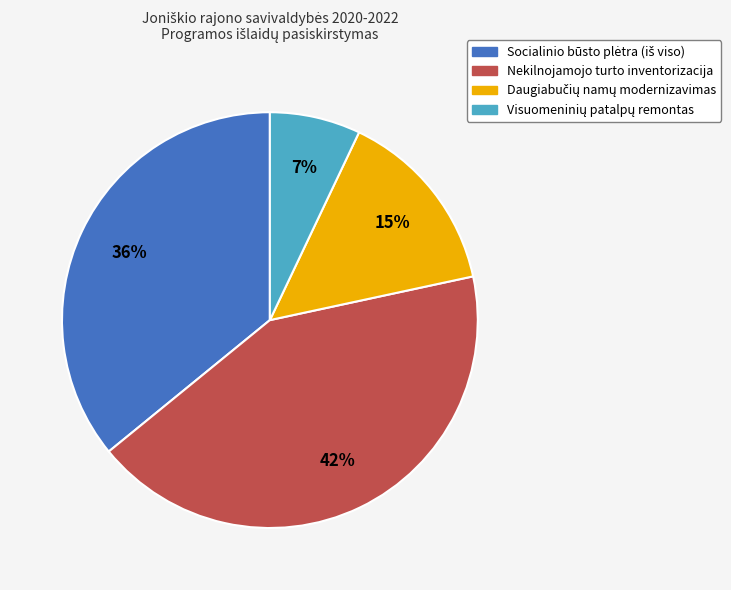

Is there any slice that represents more than half of the pie?

No